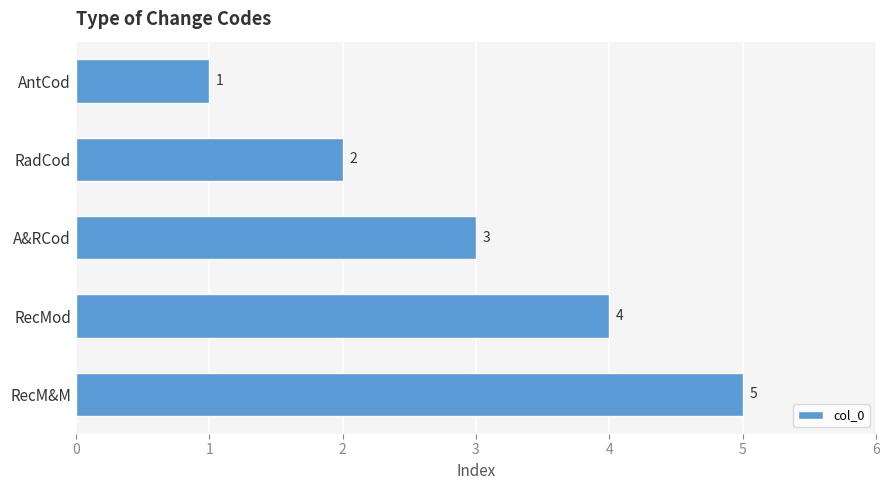

List the labels in order of value, largest first.

RecM&M, RecMod, A&RCod, RadCod, AntCod